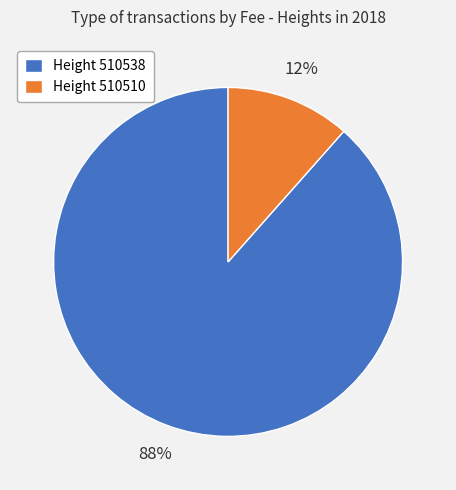

How many segments does this pie chart have?

2